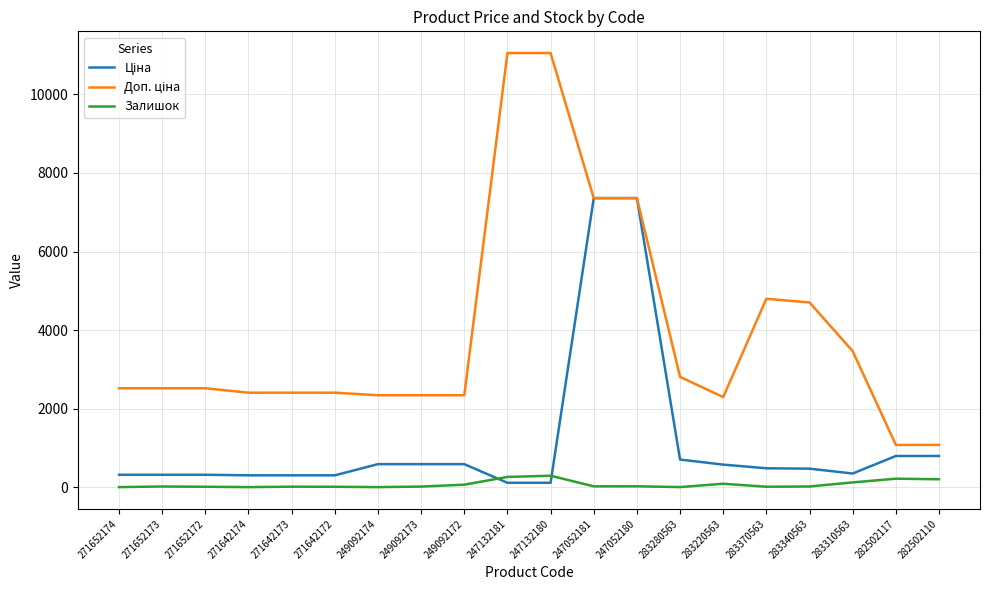

The Залишок series shows 86.0 at 283220563. True or false?

True